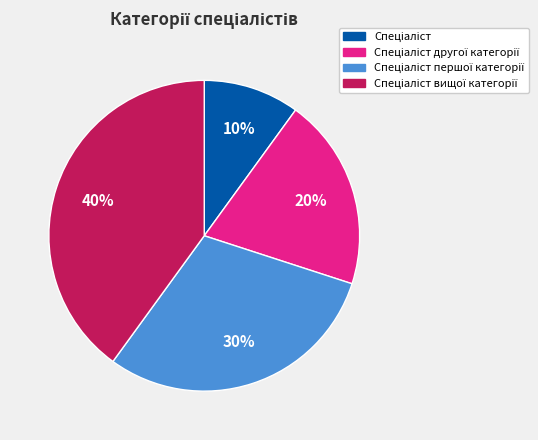

To the nearest percent, what is the average slice percentage?

25%